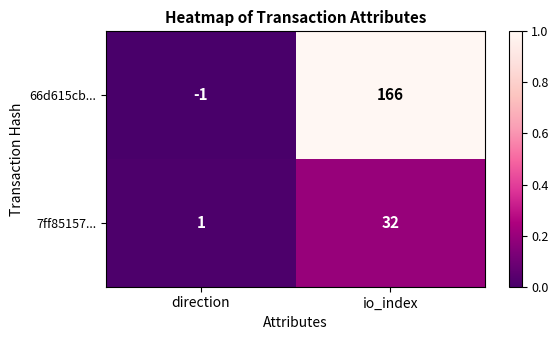

Which category has the lowest value across all series?

direction